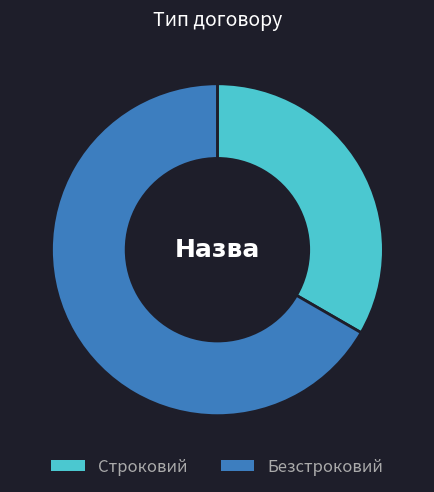

Which slice is the smallest?

Строковий